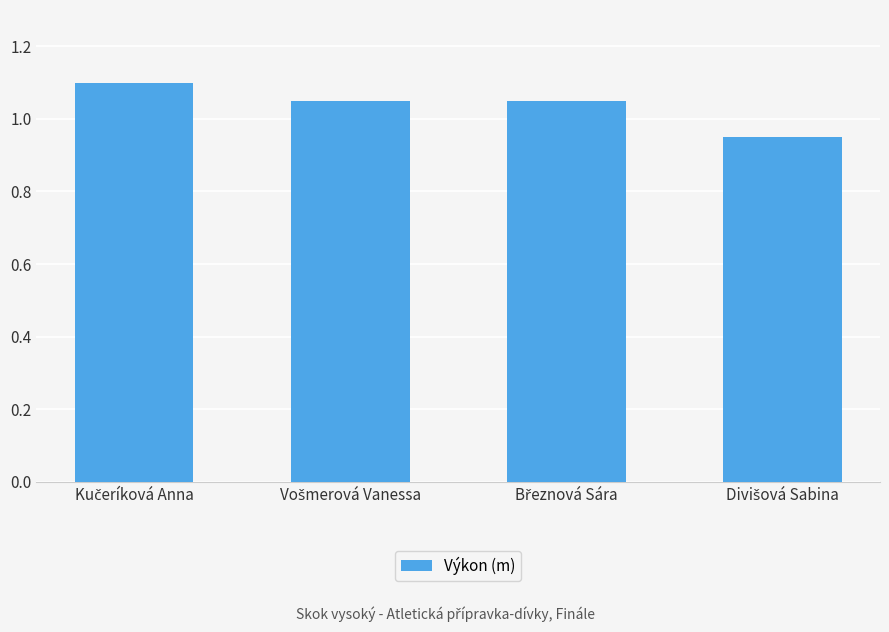

What is the sum of all values?

4.2